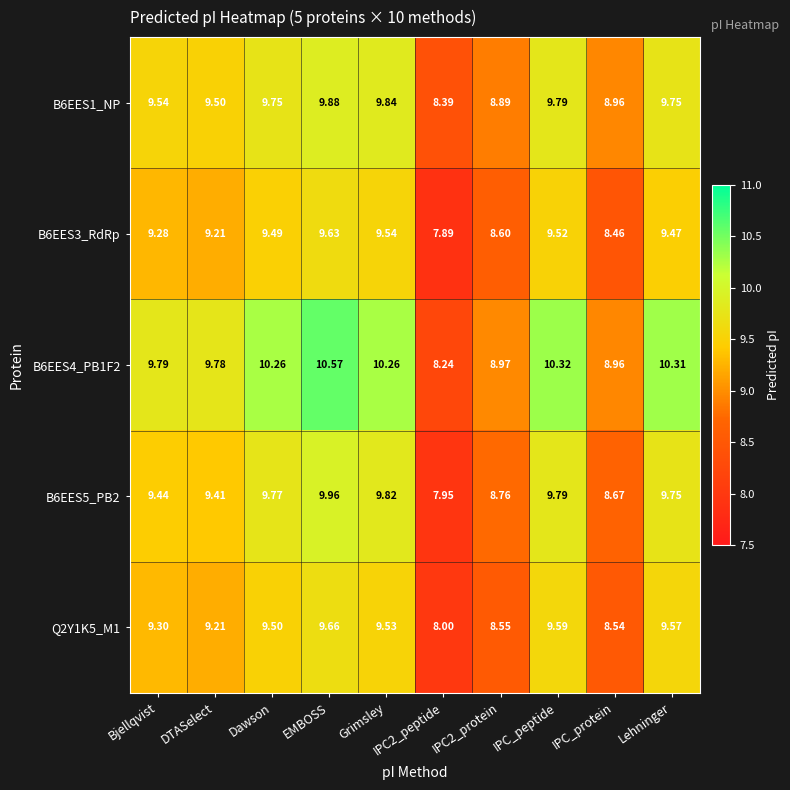

At which category is the sum across all series the highest?

EMBOSS